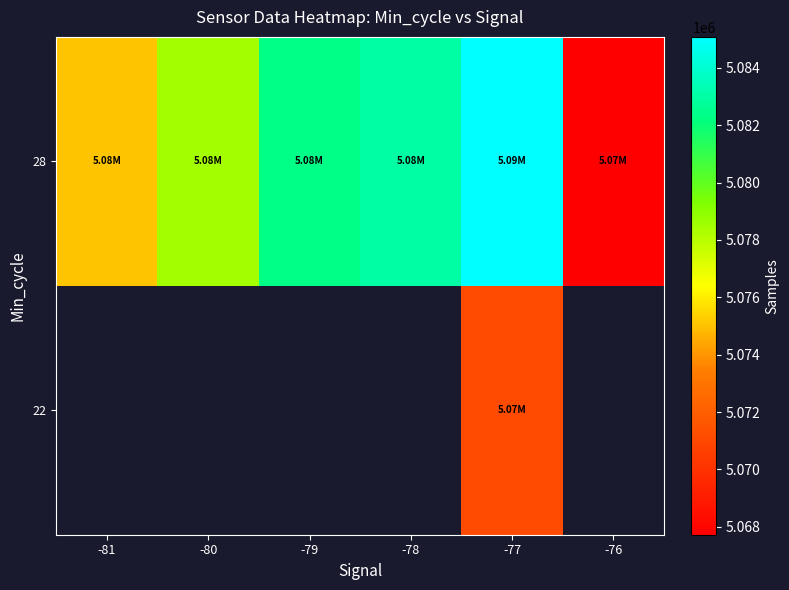

At which category is the sum across all series the highest?

-77